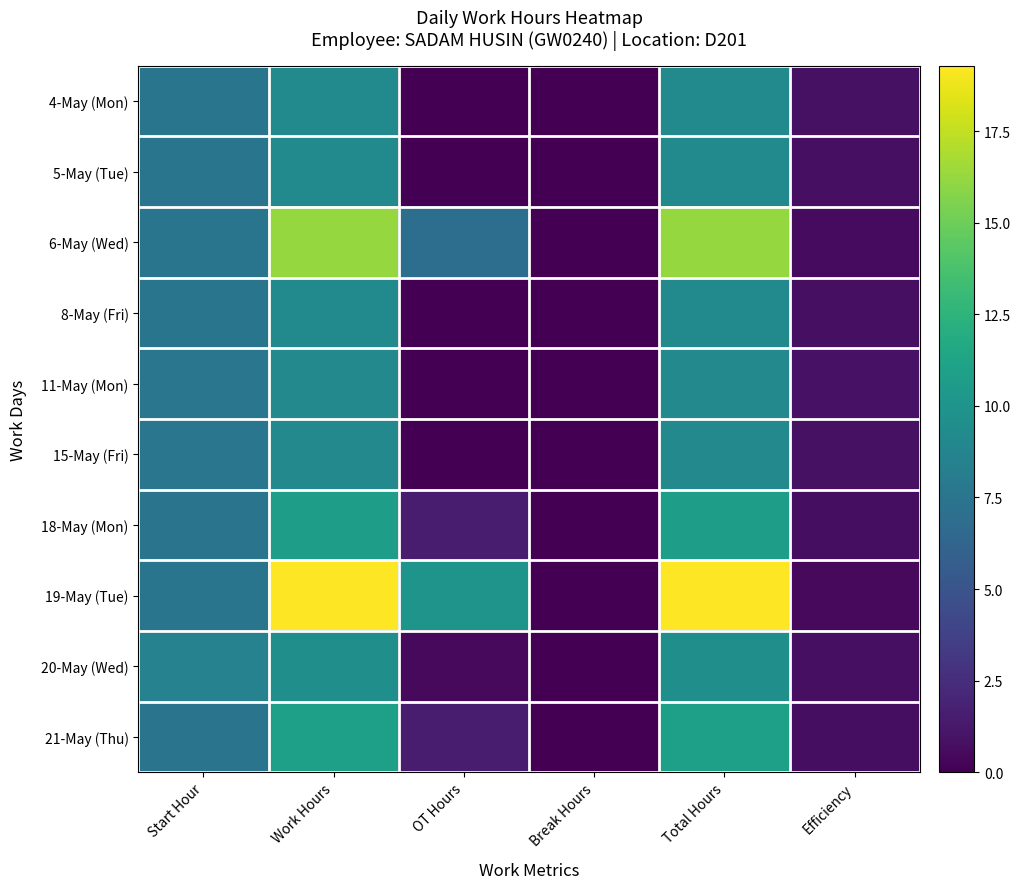

At which category is the sum across all series the highest?

Work Hours